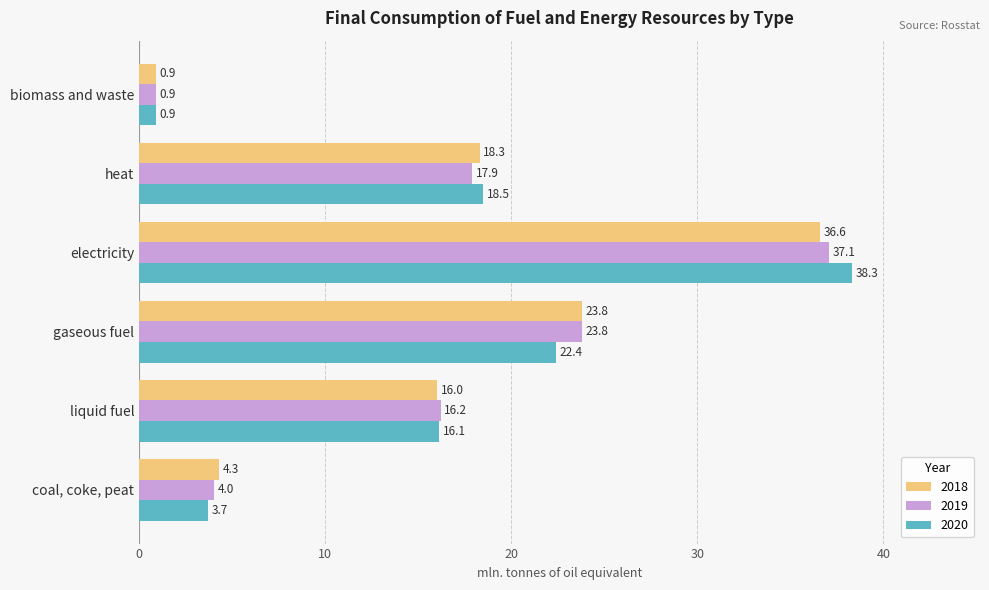

What is the approximate value of 2020 at electricity?

38.3